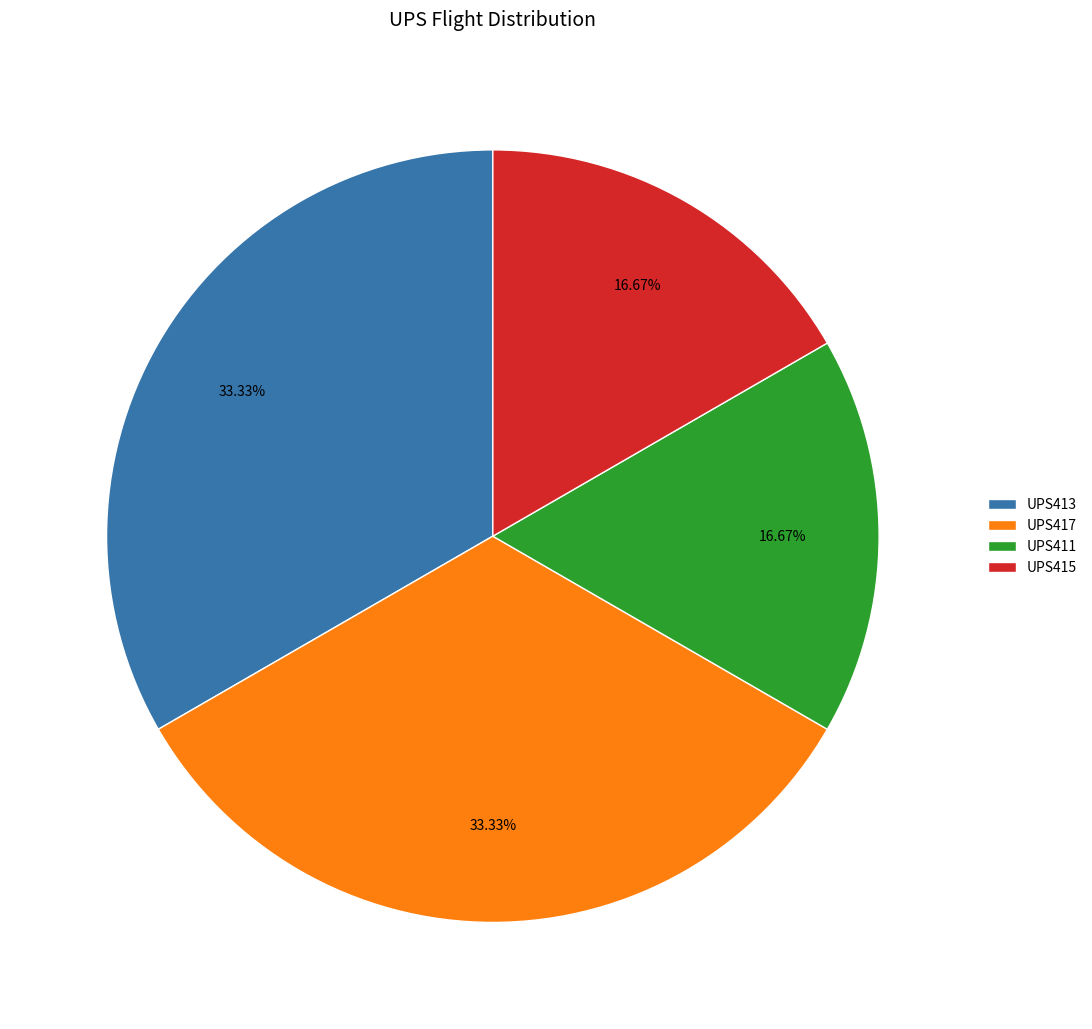

Does UPS413 account for over 50% of the chart?

No